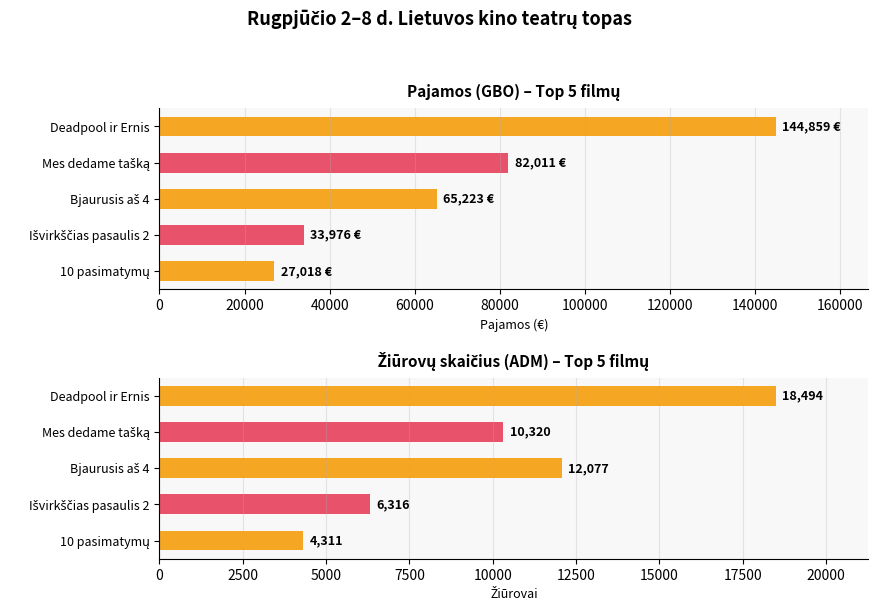

What are all the series names shown in the legend?

Pajamos (GBO), Žiūrovų sk. (ADM)